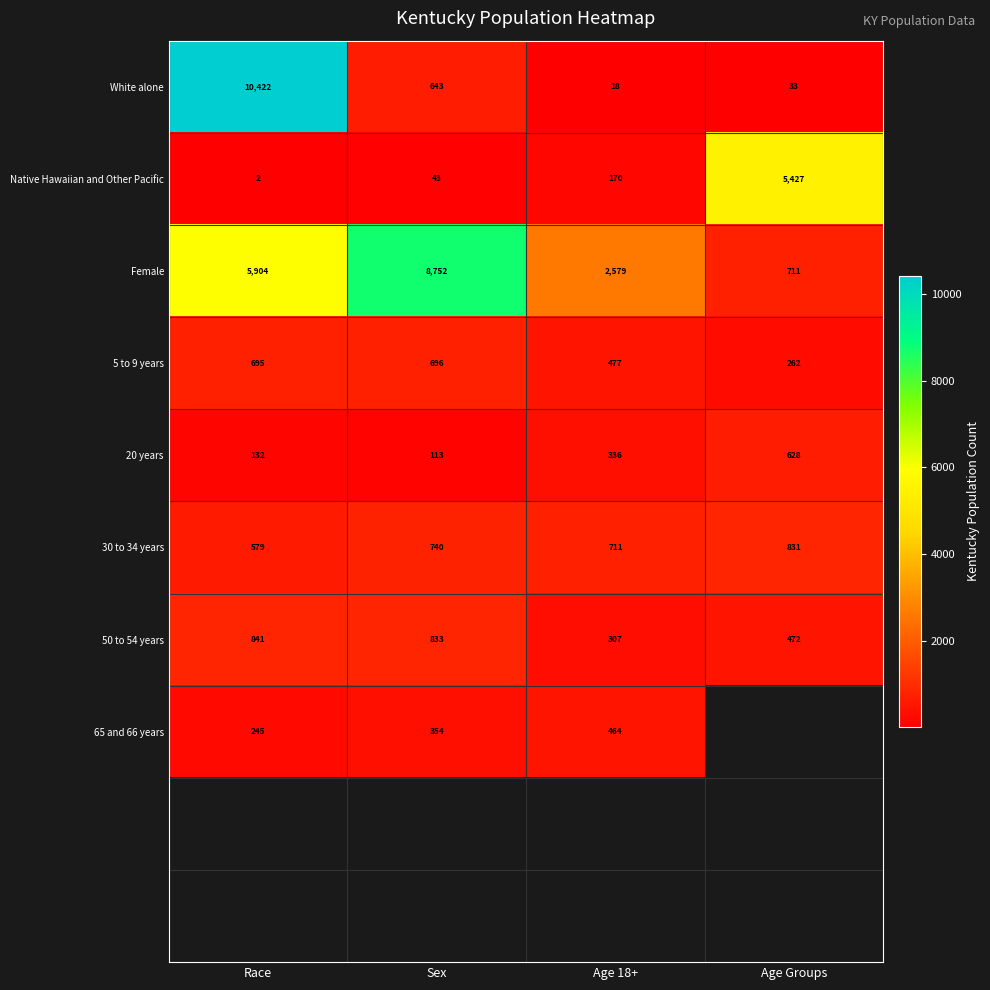

Where is 50 to 54 years nearest to the value 574?

Age Groups